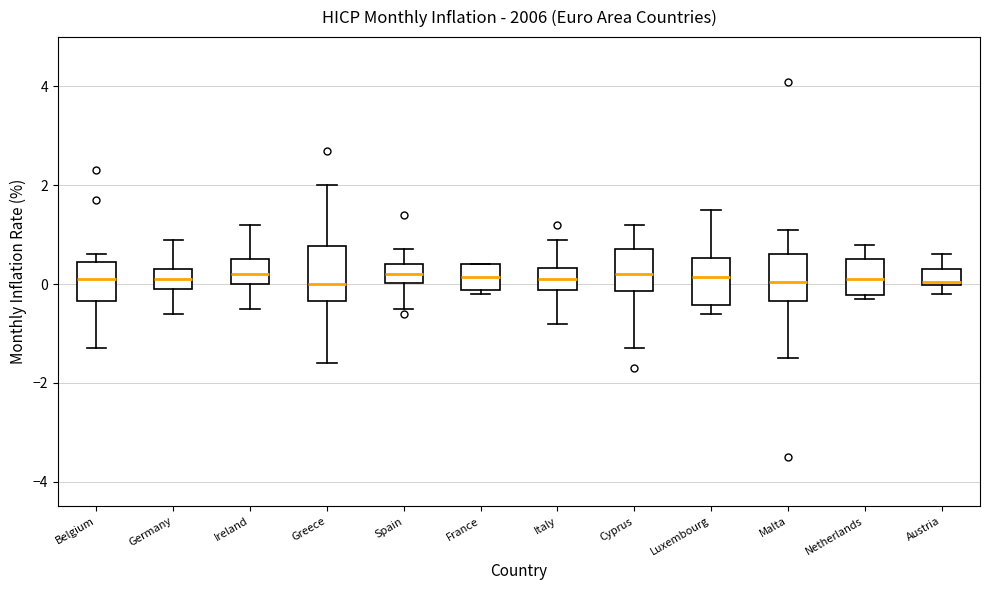

Where does the median line of the box for Malta sit on the y-axis? The values are not printed on the chart, so give them approximately, as read against the axis.

0.0